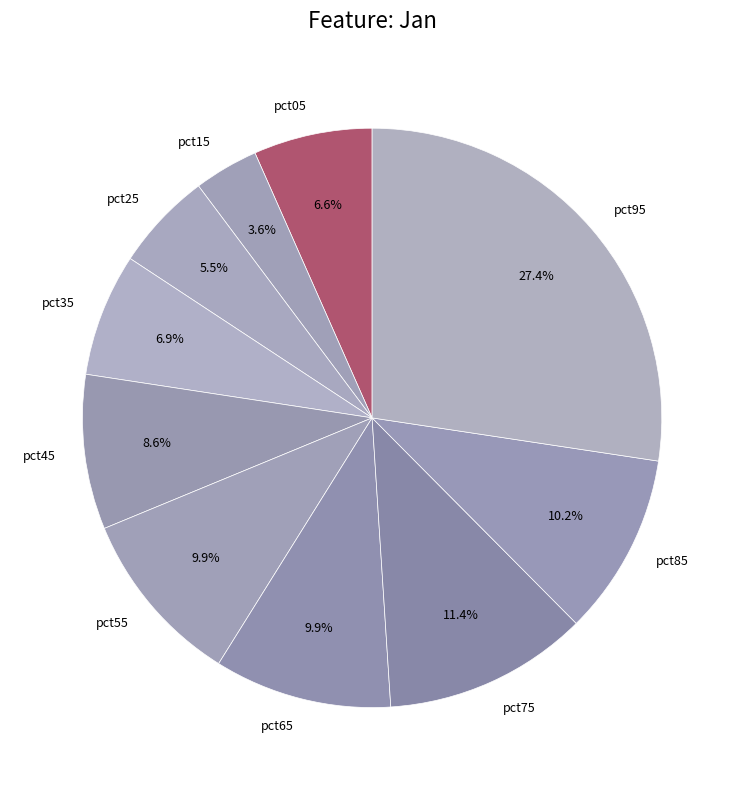

To the nearest percent, what is the difference between the pct65 and pct25 slice percentages?

4%